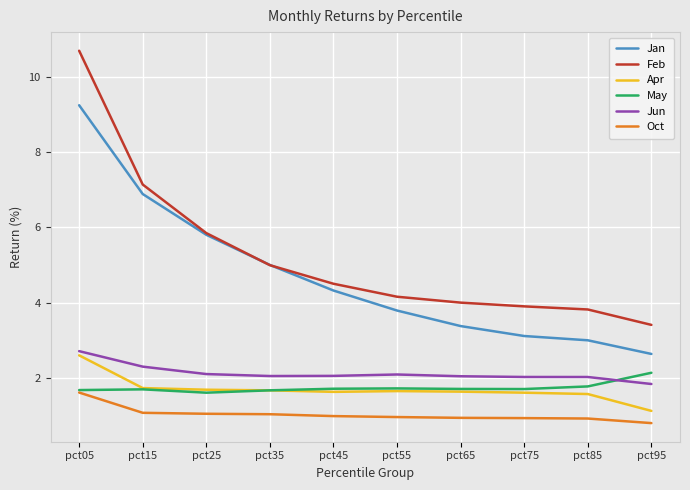

List the series in order of their peak value, highest first.

Feb, Jan, Jun, Apr, May, Oct